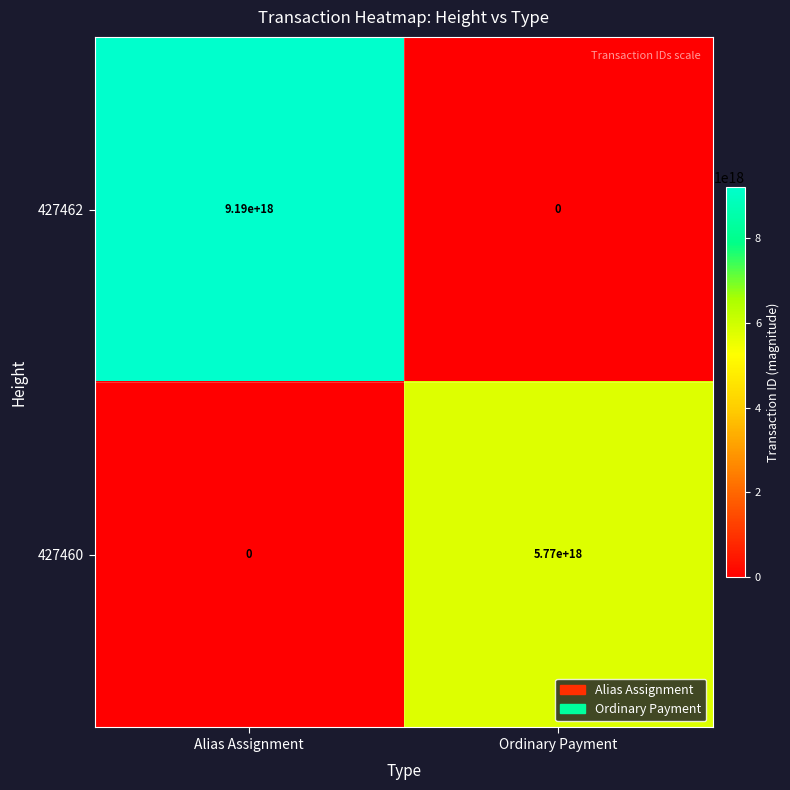

List the series in order of their peak value, lowest first.

427460, 427462